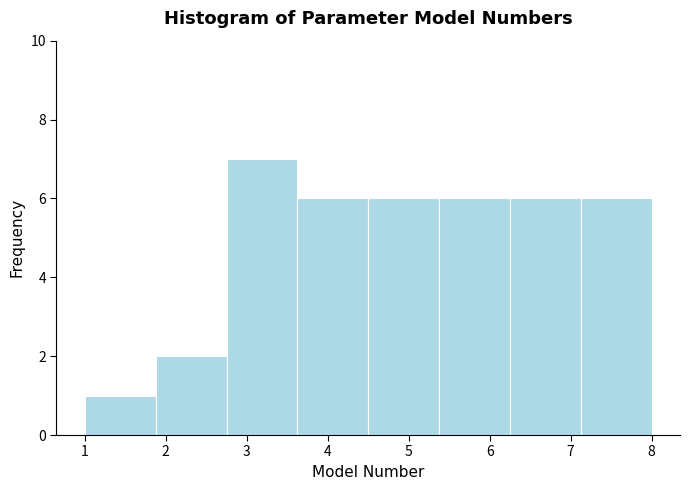

Which range on the x-axis has the tallest bar?

2.8 to 3.6